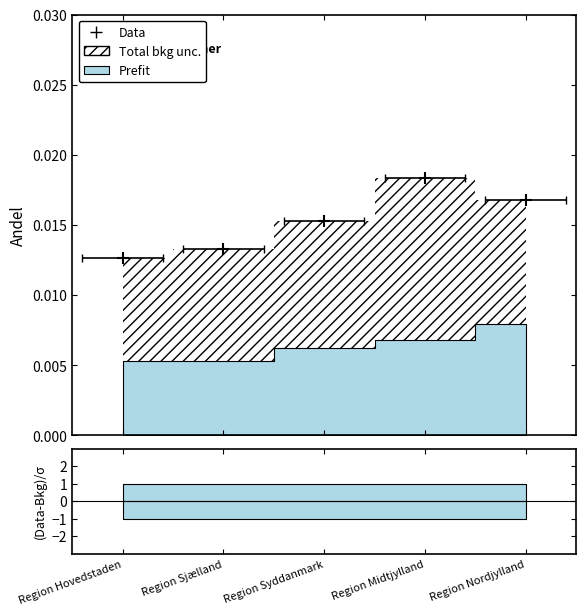

Rank the categories by value from lowest to highest.

Region Hovedstaden, Region Sjælland, Region Syddanmark, Region Nordjylland, Region Midtjylland